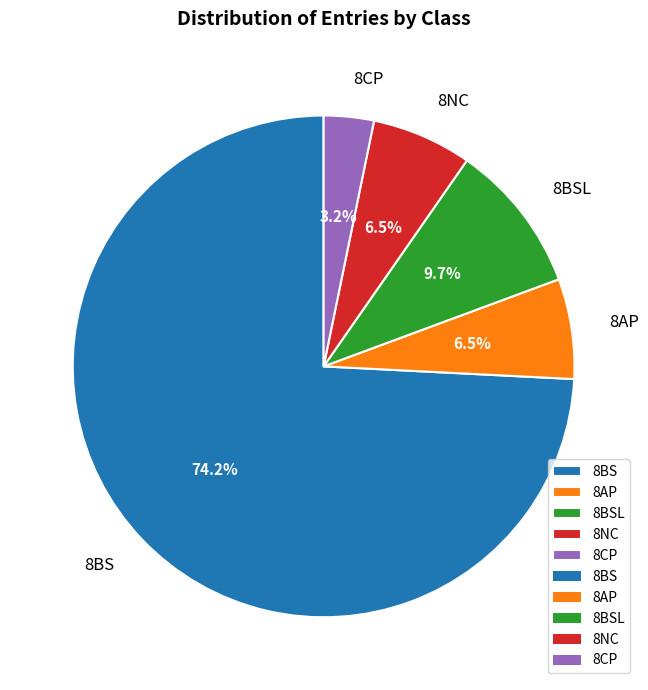

Count the number of slices in the pie.

5